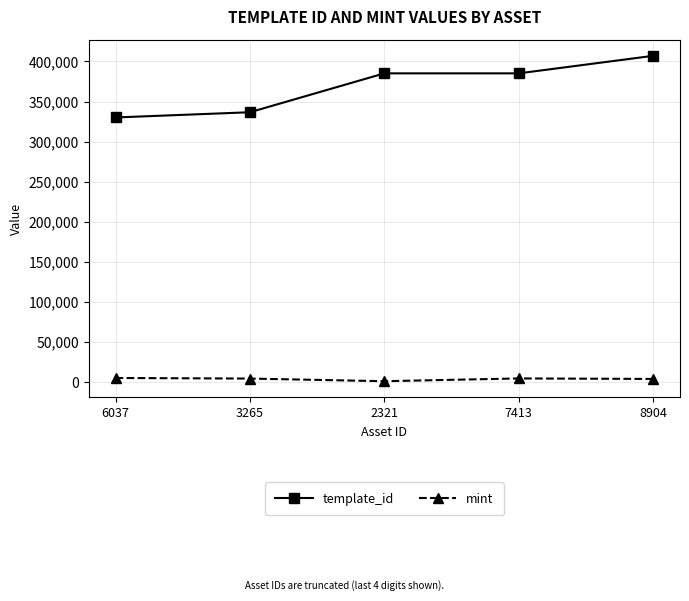

At which label does mint first exceed 4328?

6037